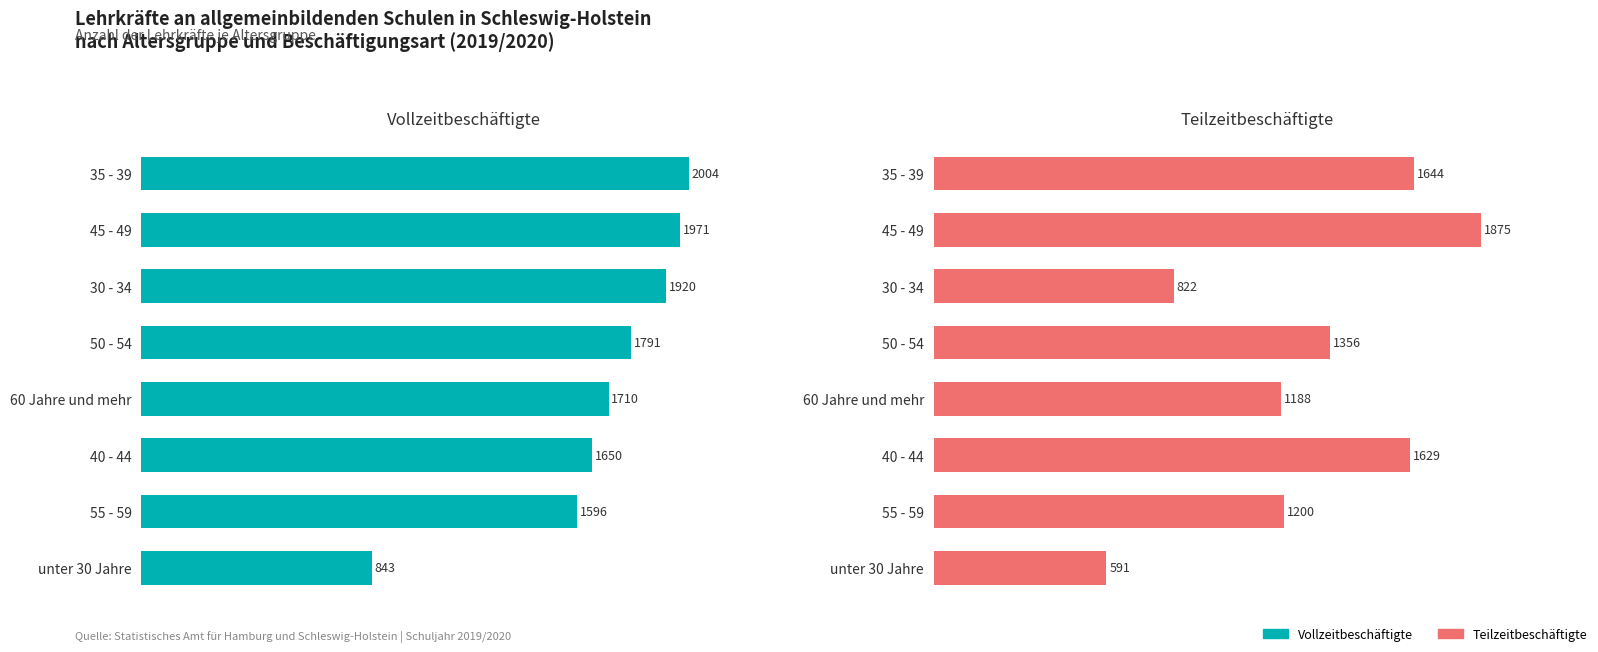

How many data points in Teilzeitbeschäftigte are less than 1356?

4